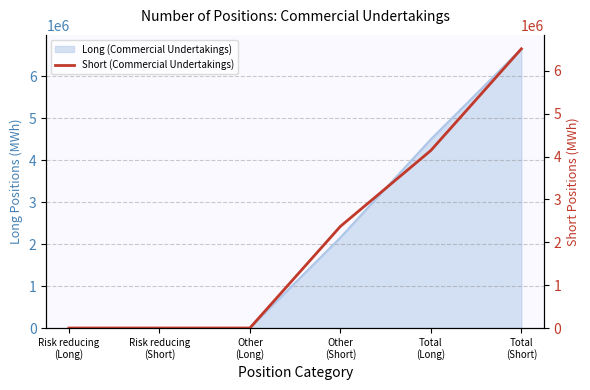

The chart shows a value of 4143905 at Total
(Long). True or false?

True